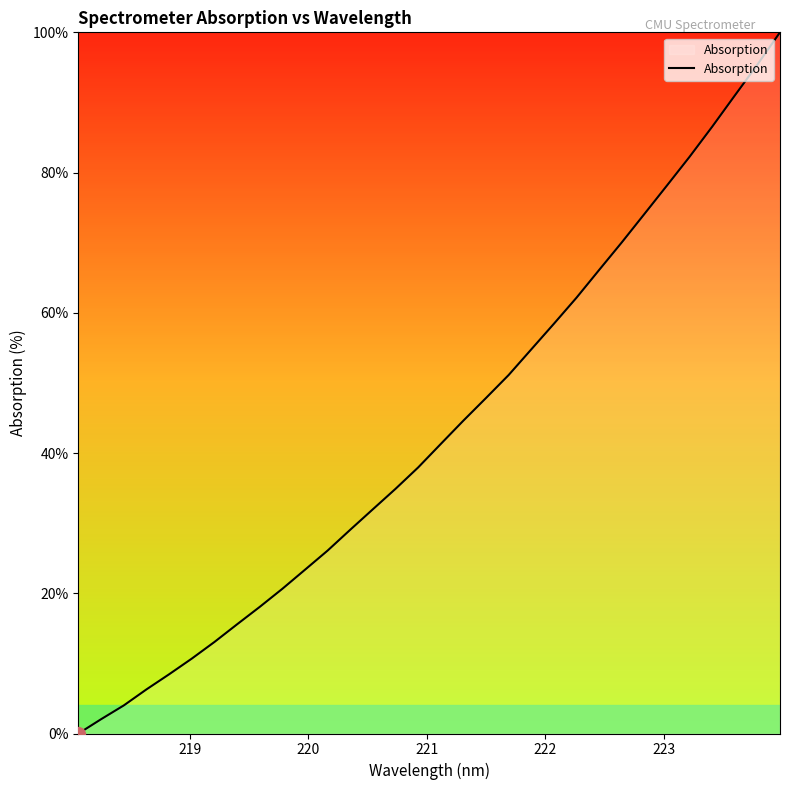

What is the greatest value displayed?

100.0